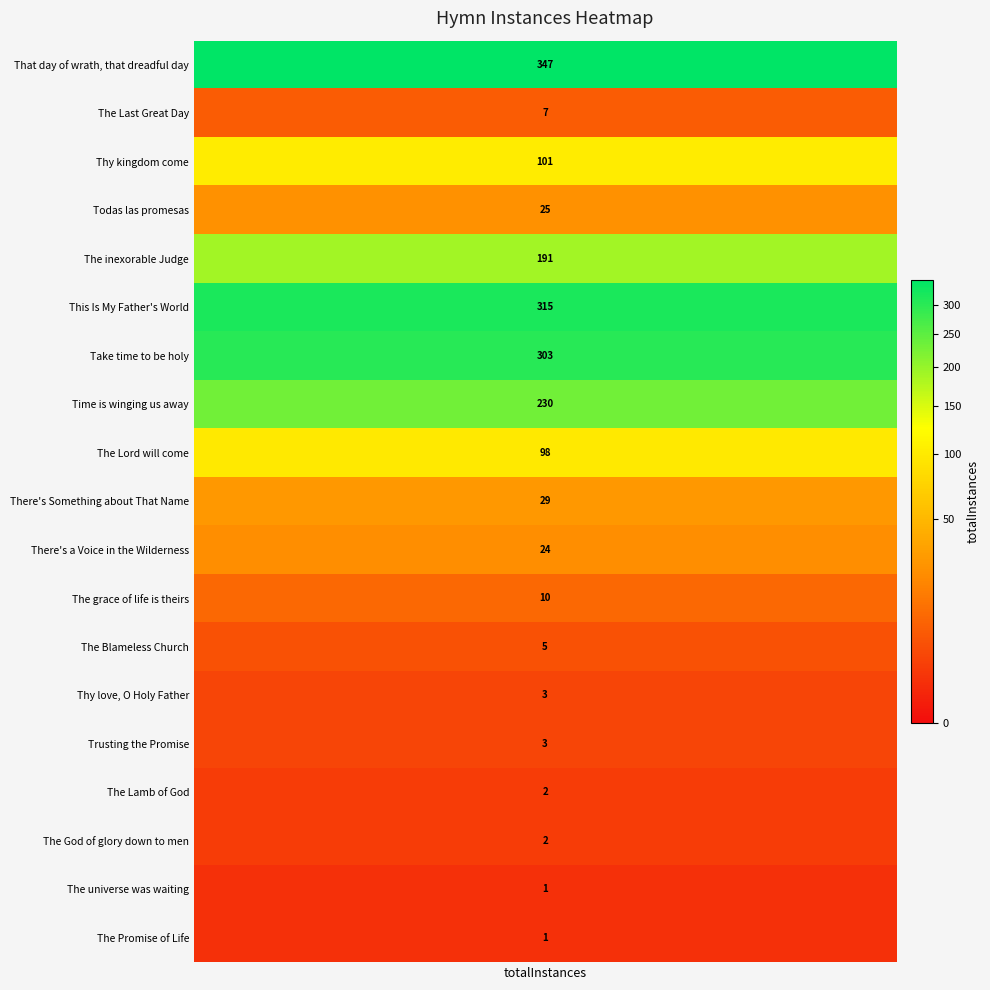

At which label does the data first exceed 24?

That day of wrath, that dreadful day